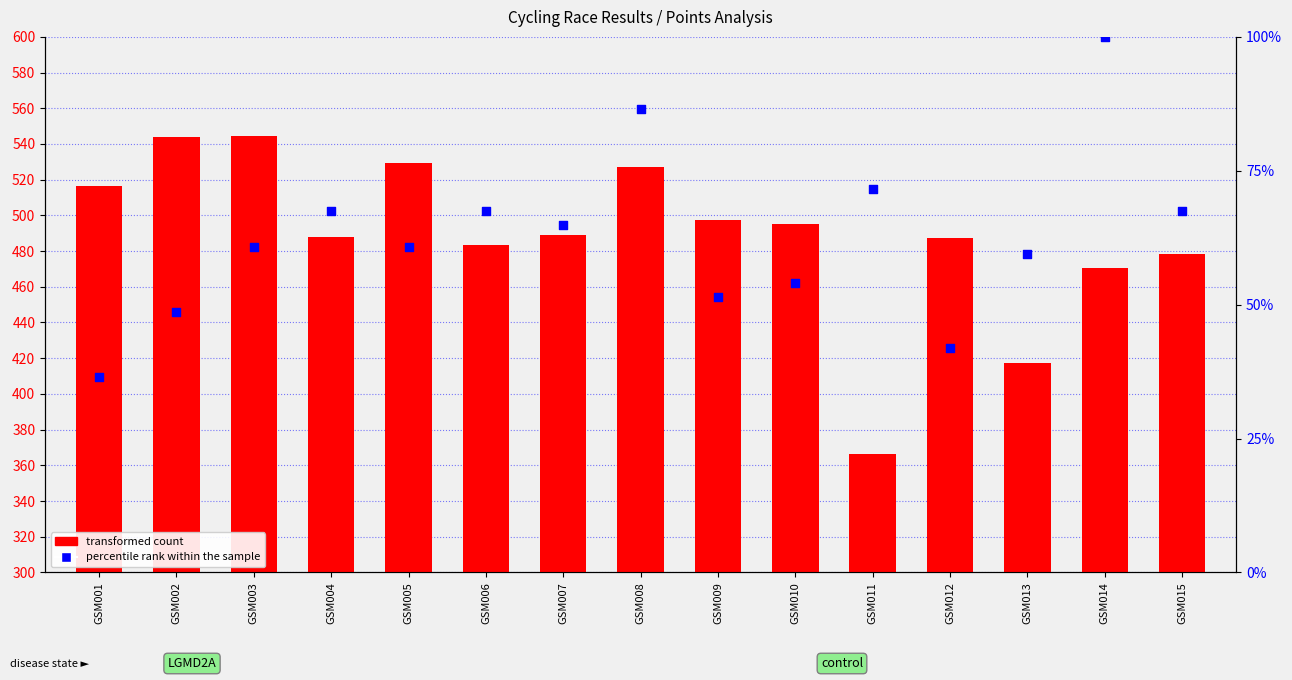

Which series has the largest total across all categories?

transformed count